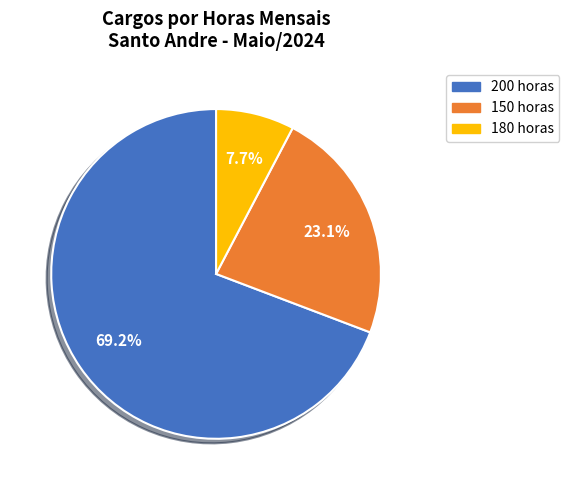

Is there a majority slice in this chart?

Yes